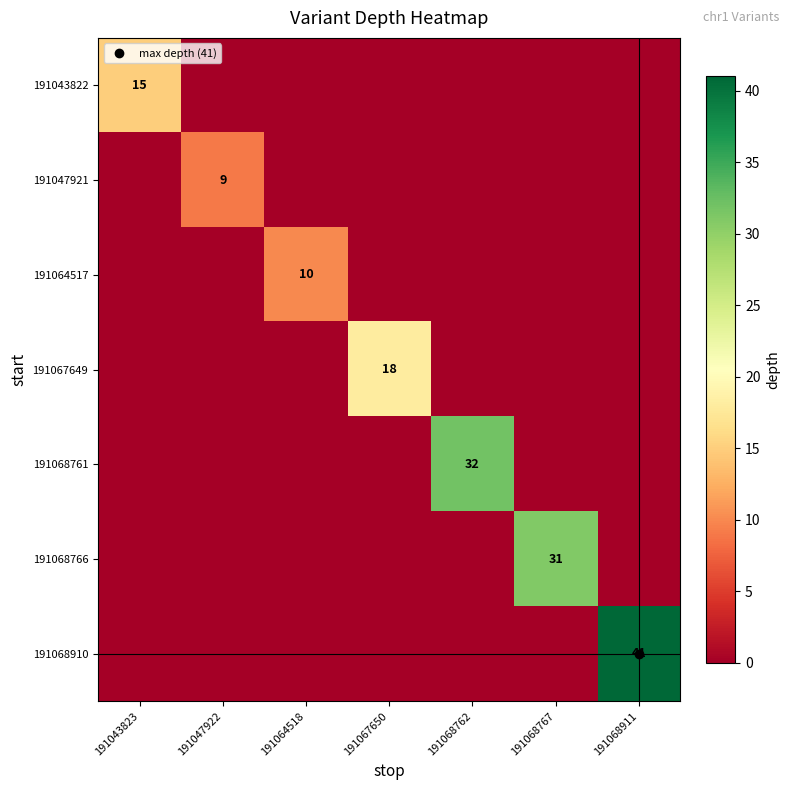

Which series has the widest spread of values?

191068910